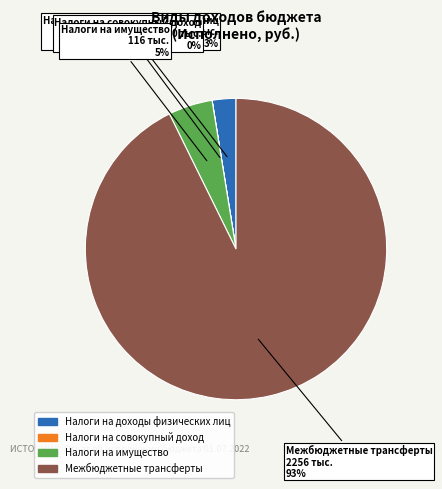

The Налоги на имущество slice represents 5% of the pie. True or false?

True